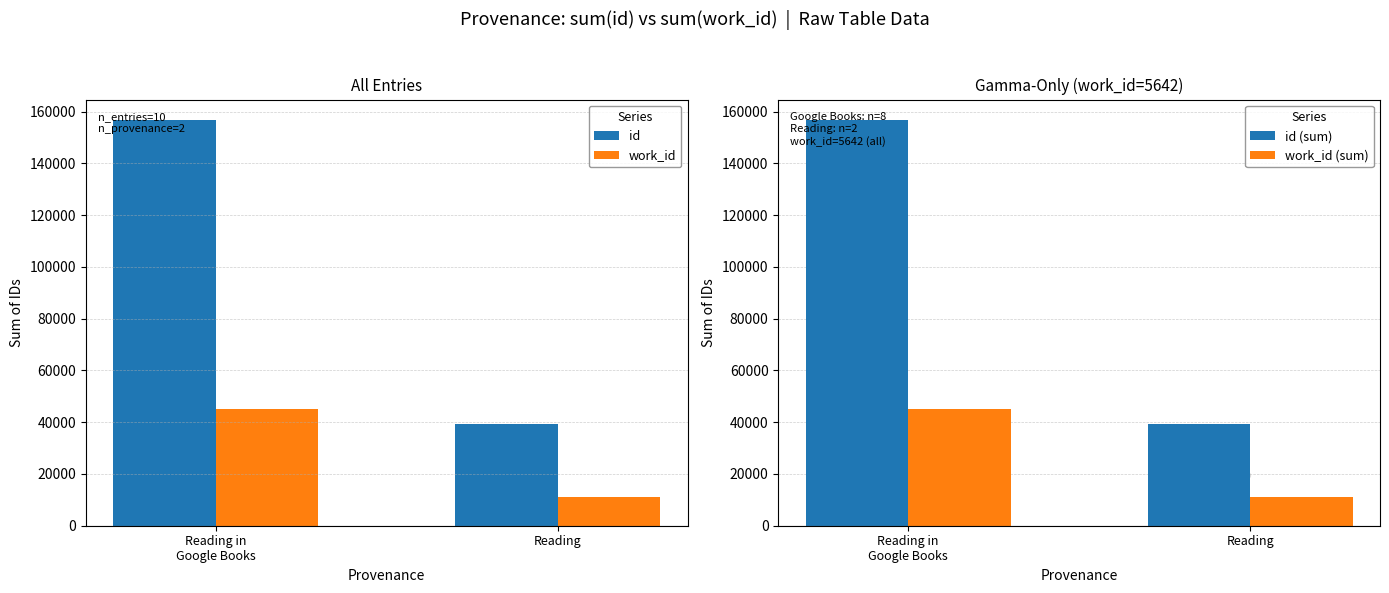

Which series reaches the minimum Y coordinate?

work_id